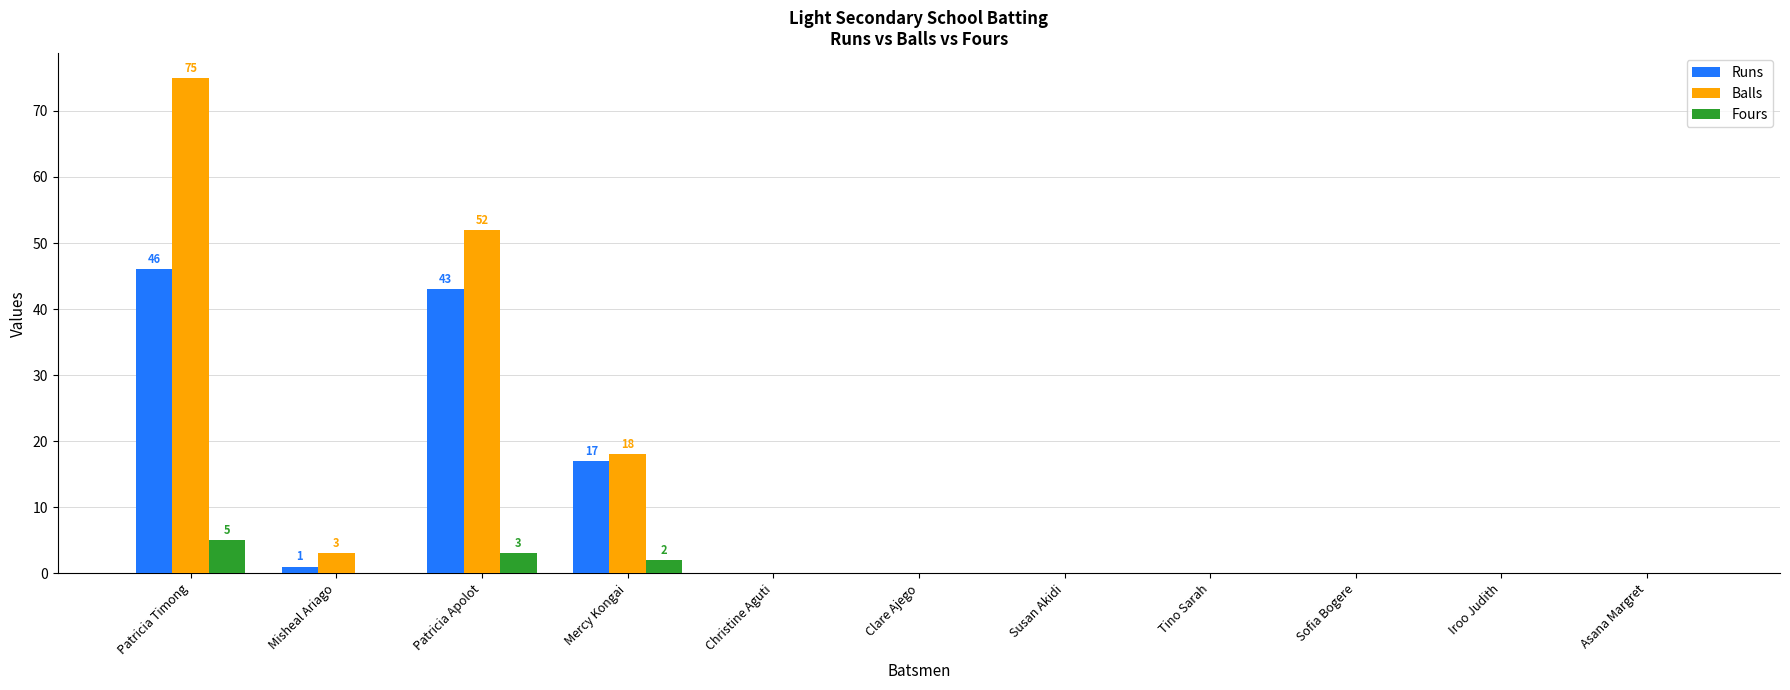

At which category is the sum across all series the highest?

Patricia Timong